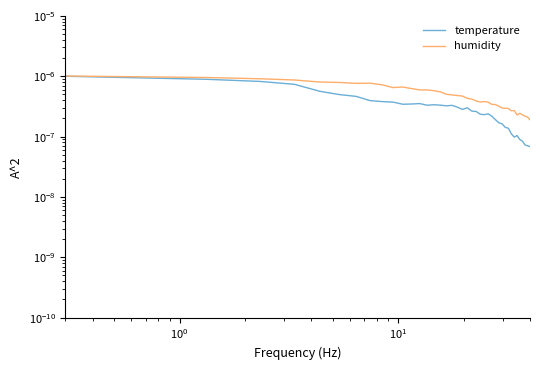

True or false: temperature and humidity cross at least once.

False